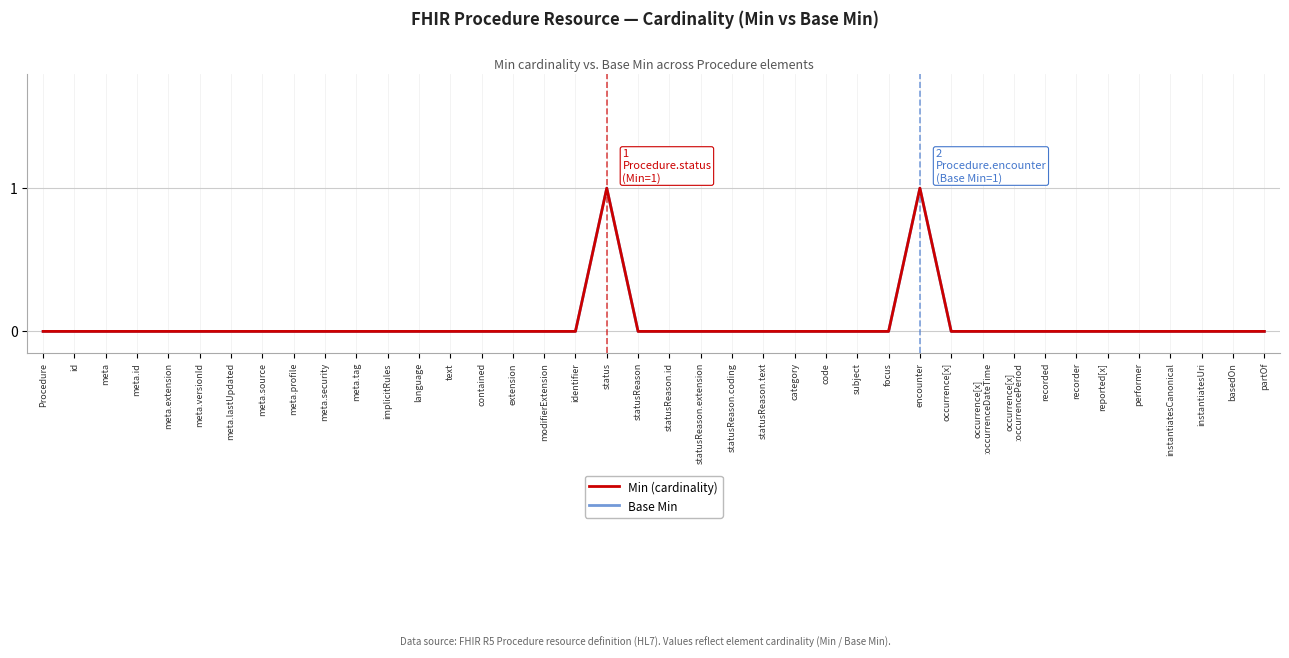

Does the chart display data point markers on the line(s)?

No